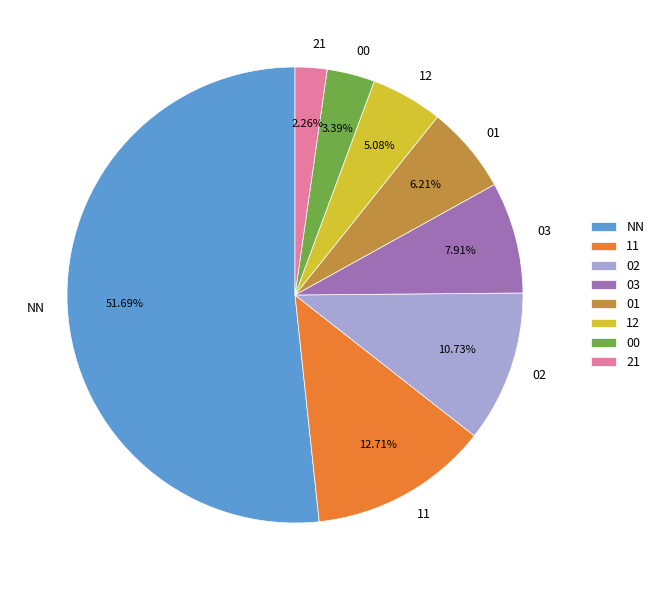

What is the ratio of the value at NN to the value at 03?

6.5